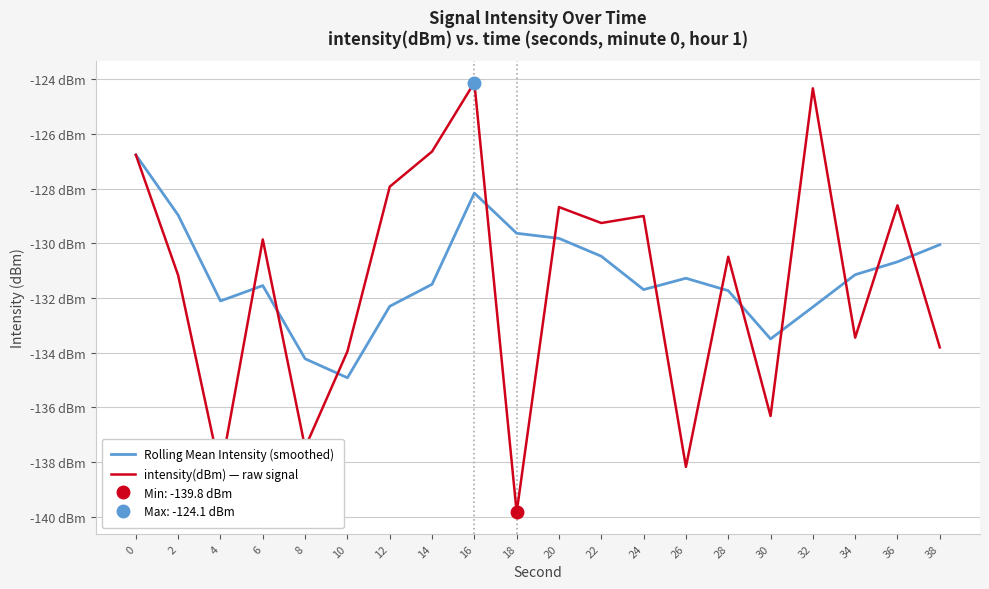

At which category does the chart reach its peak across all series?

16